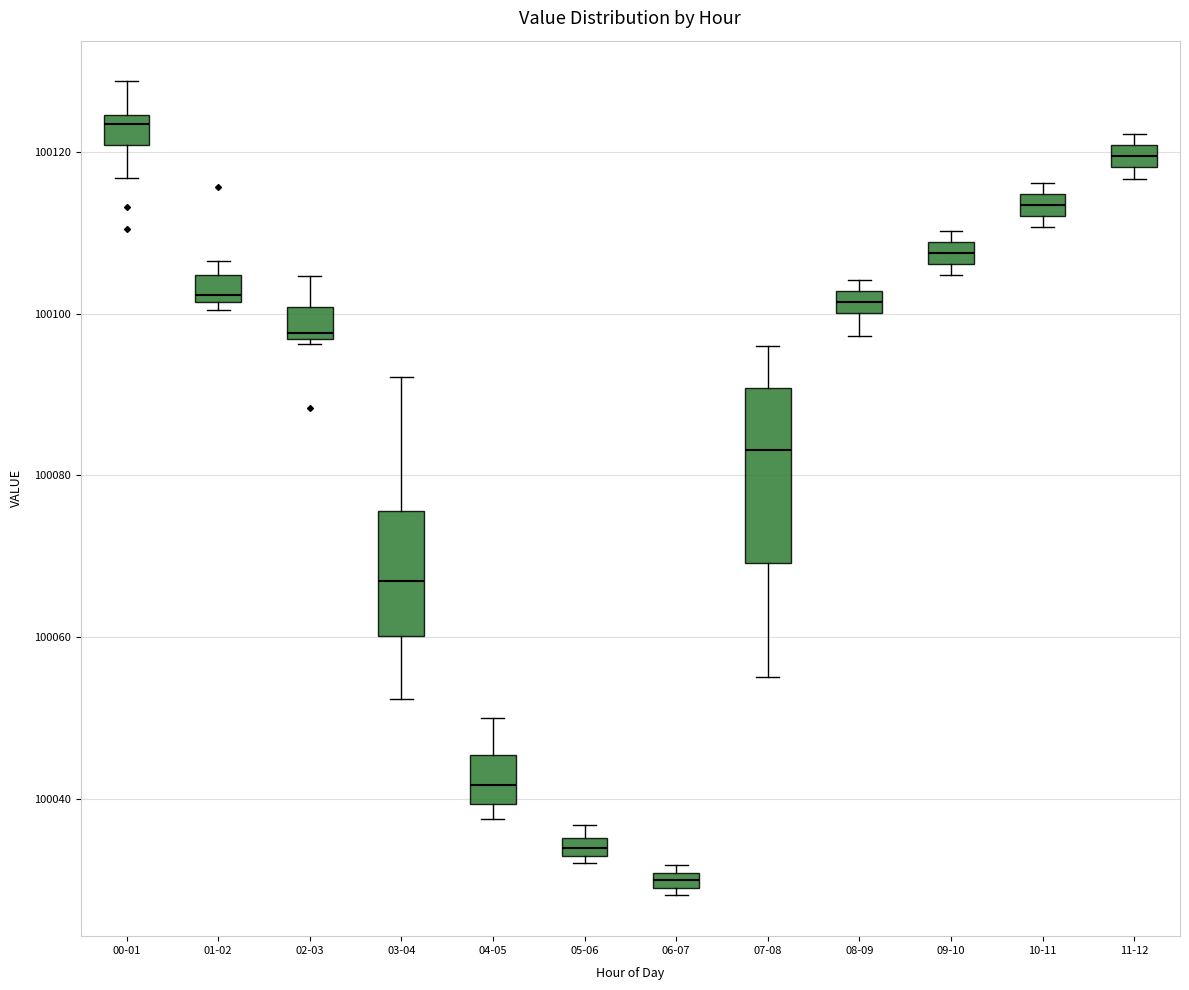

Where does the upper whisker of the box for 00-01 end on the y-axis? The values are not printed on the chart, so give them approximately, as read against the axis.

100128